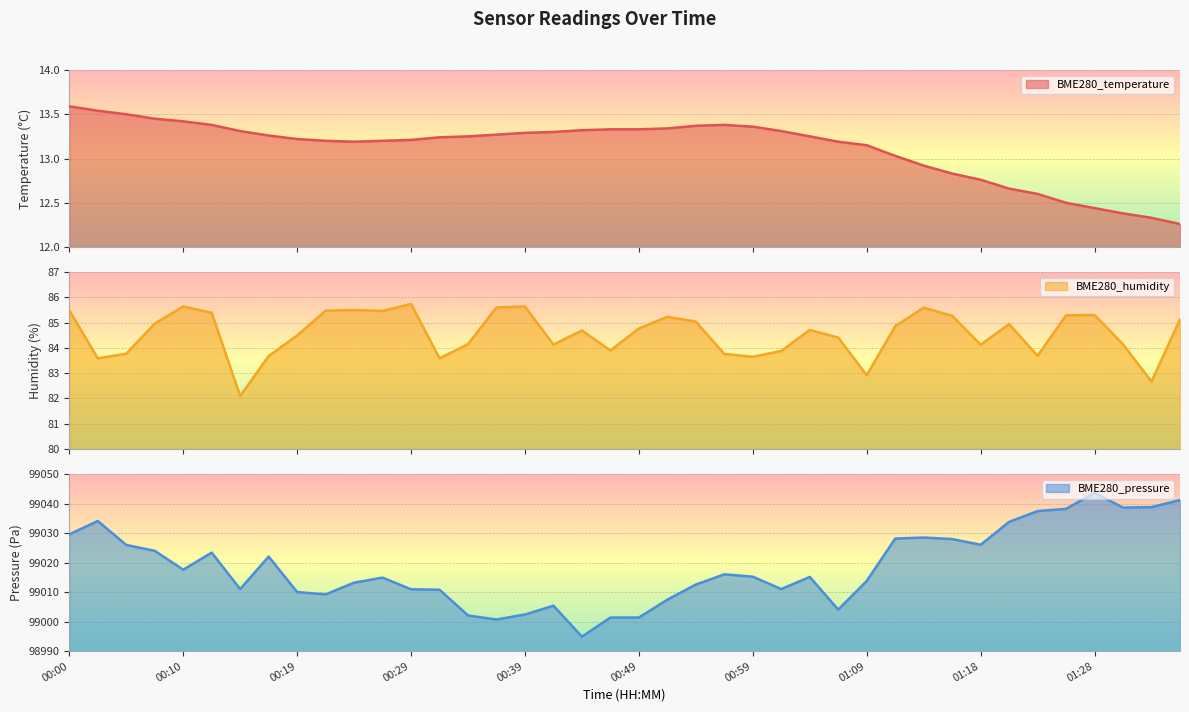

How many data points in BME280_humidity are above 84?

28